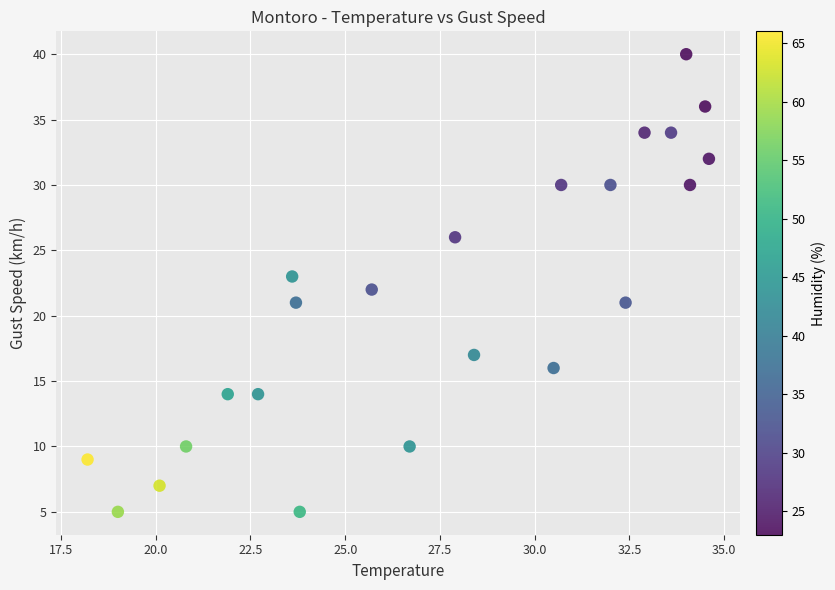

What is the range of Y values (max minus min)?

35